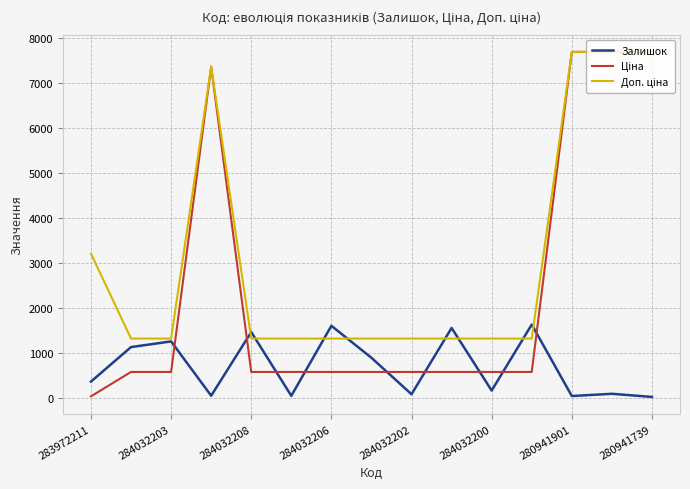

What is the greatest value displayed?

7688.0